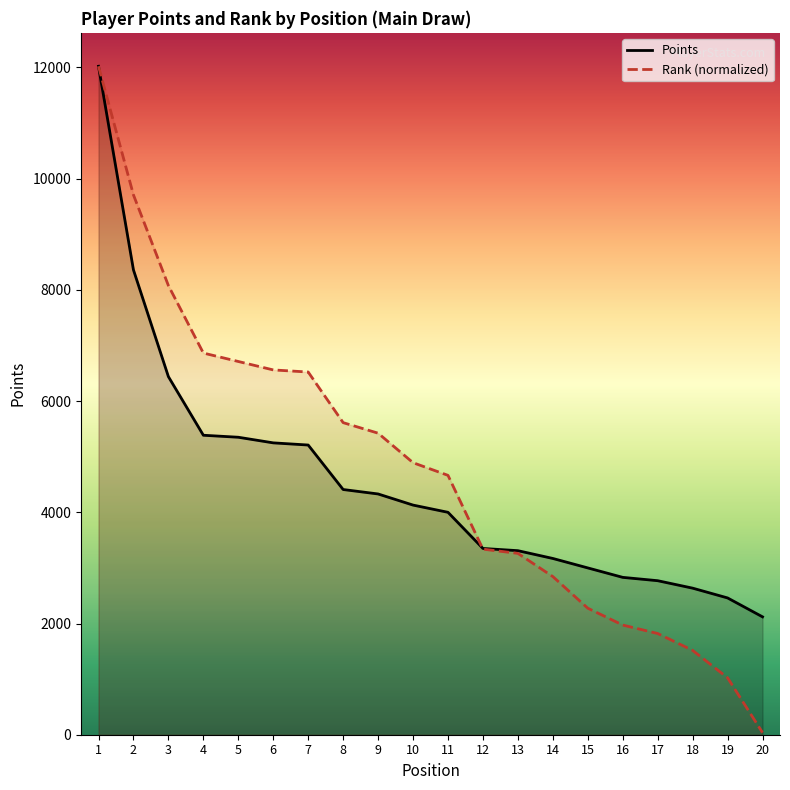

Reading left to right, what are all the values shown in this chart?

Points: 1=12022.0	2=8360.0	3=6440.0	4=5386.0	5=5350.0	6=5249.0	7=5210.0	8=4410.0	9=4330.0	10=4130.0	11=4000.0	12=3350.0	13=3310.0	14=3170.0	15=3000.0	16=2830.0	17=2770.0	18=2636.0	19=2460.0	20=2120.0
Rank: 1=12022.0	2=9708.6	3=8077.9	4=6864.3	5=6712.6	6=6560.9	7=6523.0	8=5612.8	9=5423.2	10=4892.2	11=4664.7	12=3337.3	13=3261.5	14=2844.3	15=2275.5	16=1972.1	17=1820.4	18=1517.0	19=1024.0	20=37.9